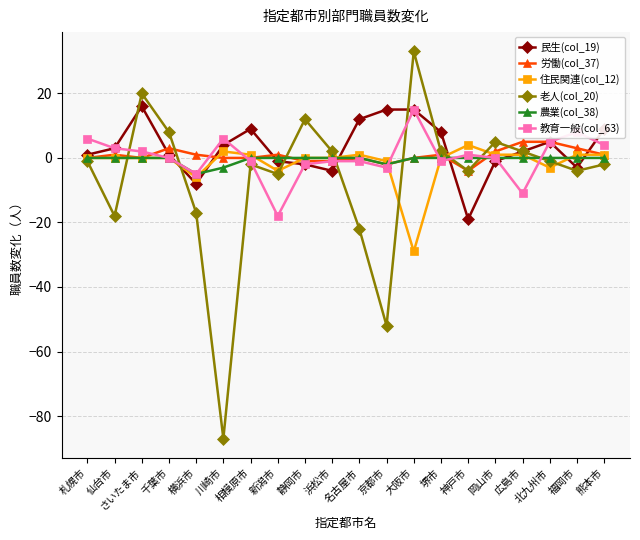

Which category has the lowest value in the 老人(col_20) series?

川崎市